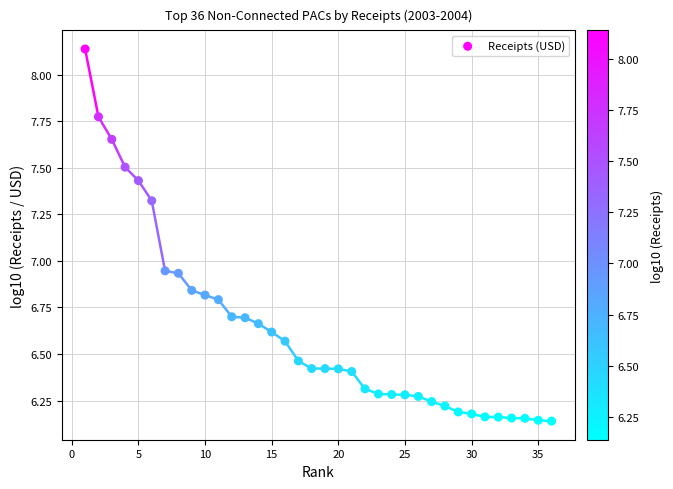

What is the range of X values (max minus min)?

35.0